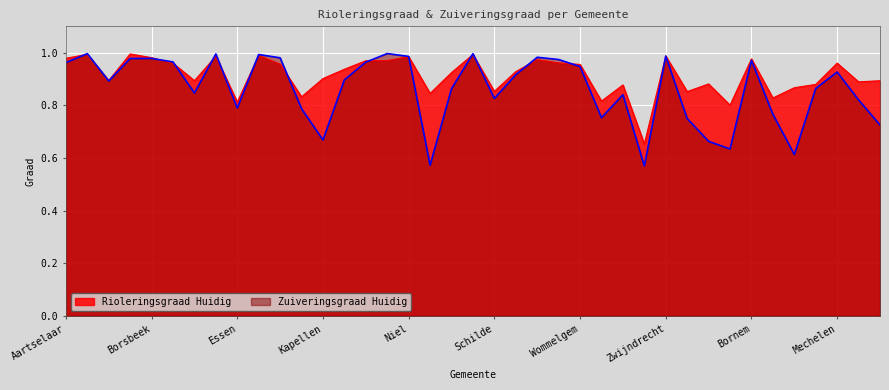

What is the maximum value for Rioleringsgraad Huidig?

1.0